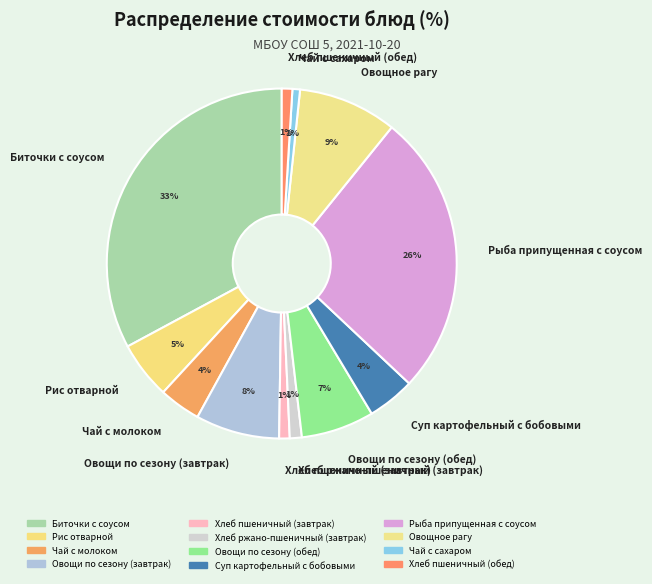

To the nearest percent, what is the combined percentage of Хлеб пшеничный (завтрак) and Хлеб ржано-пшеничный (завтрак)?

2%